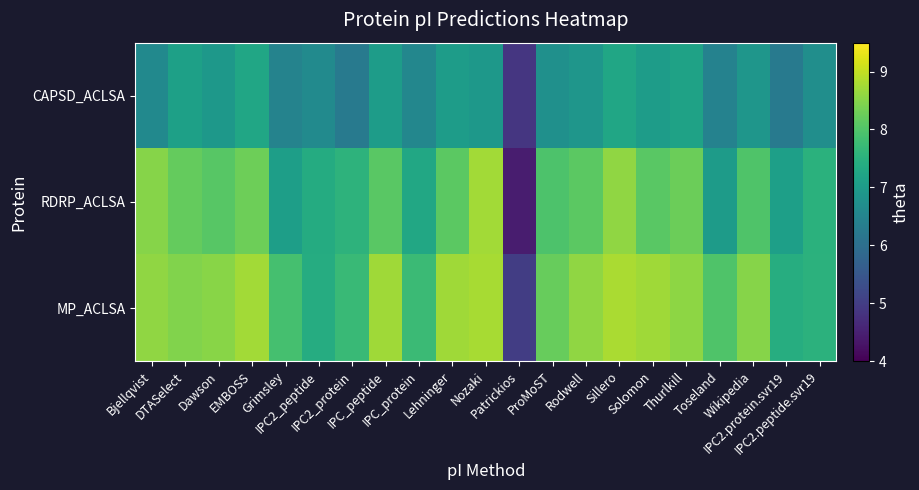

List the series in order of their peak value, highest first.

MP_ACLSA, RDRP_ACLSA, CAPSD_ACLSA